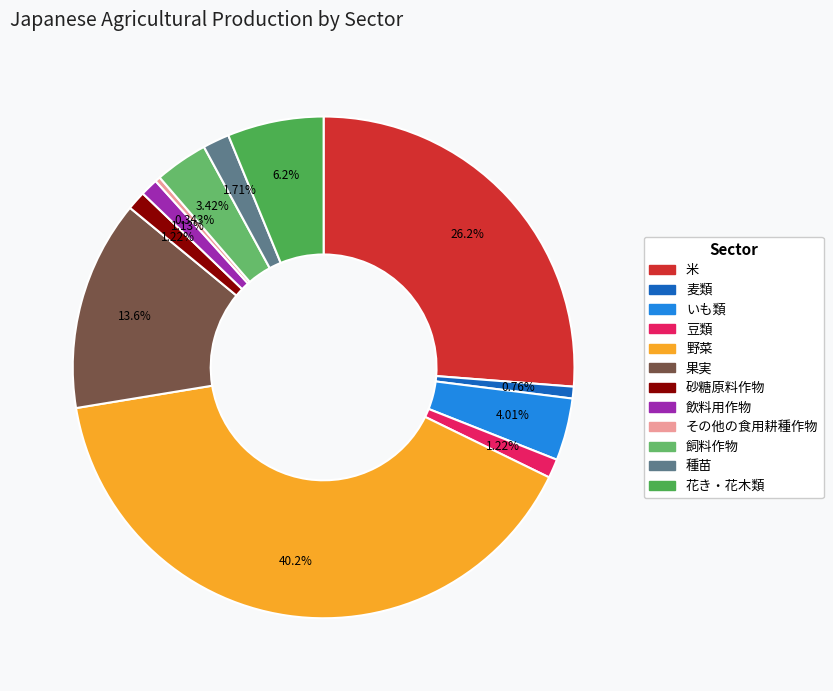

Count the number of slices in the pie.

12